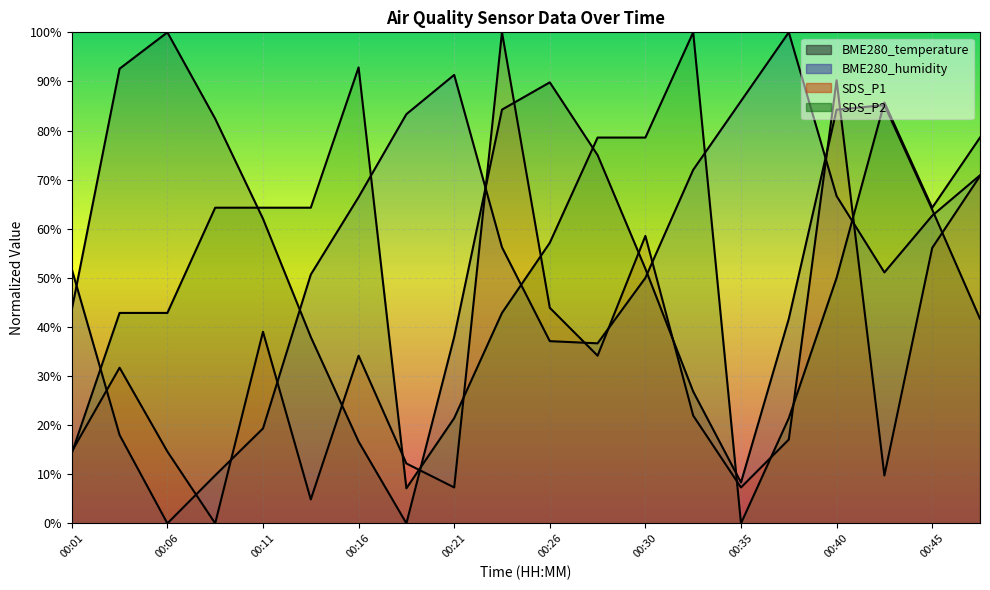

What is the sum of all BME280_humidity values?

1080.0